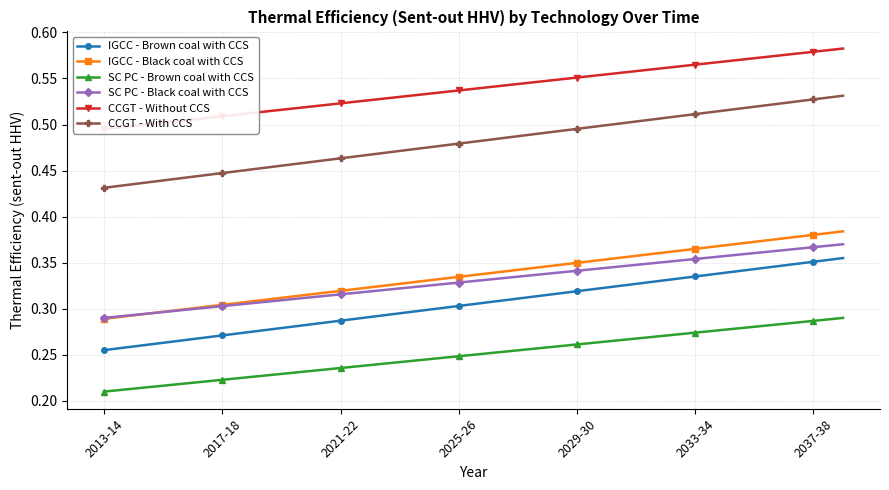

The SC PC - Black coal with CCS series shows 0.6 at 2025-26. True or false?

False